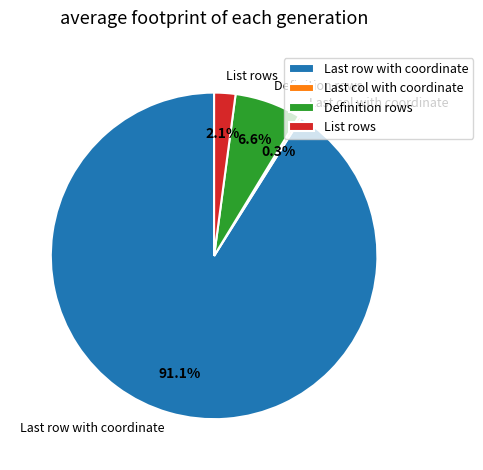

What is the largest slice in the pie chart?

Last row with coordinate